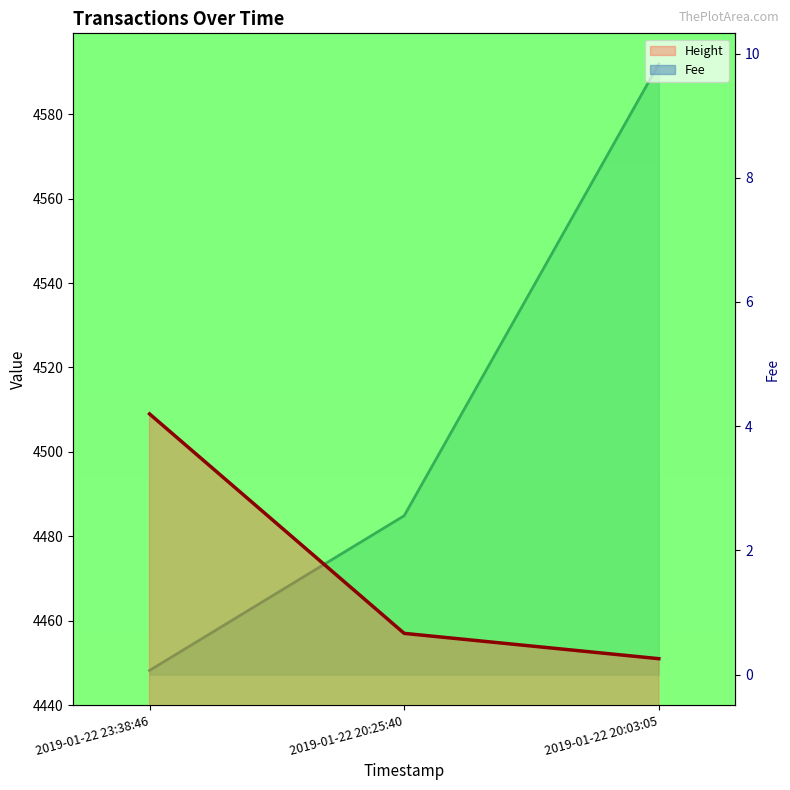

Read the Fee value at 2019-01-22 20:25:40.

2.6